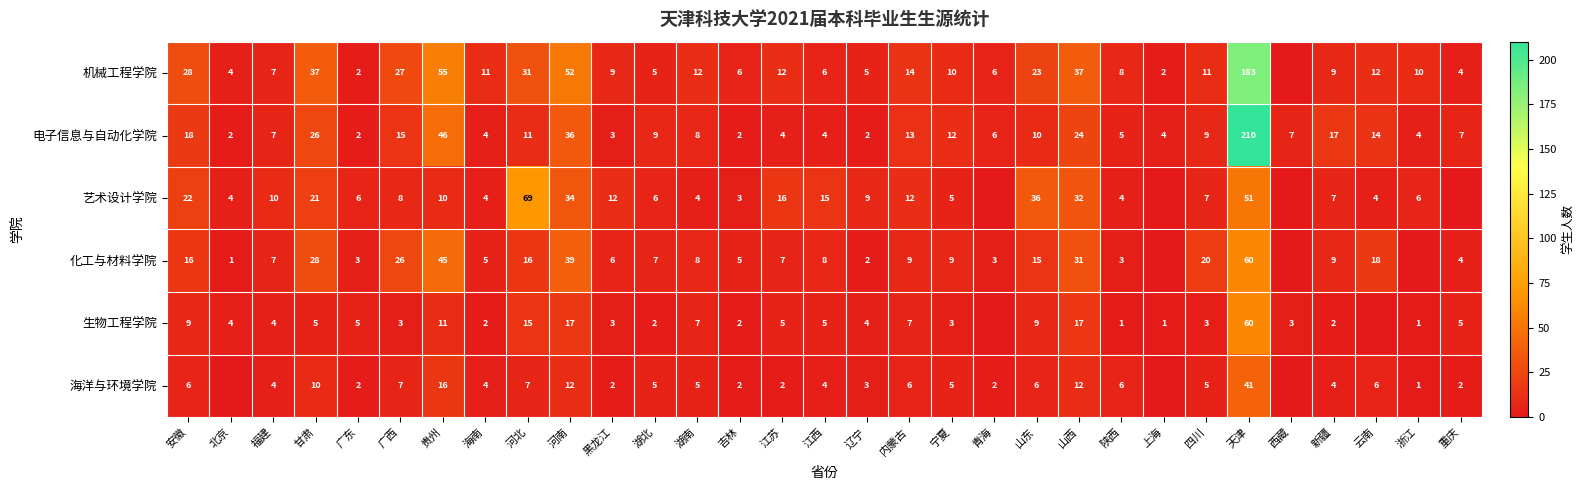

Is it true that 海洋与环境学院 equals 6 at 内蒙古?

True